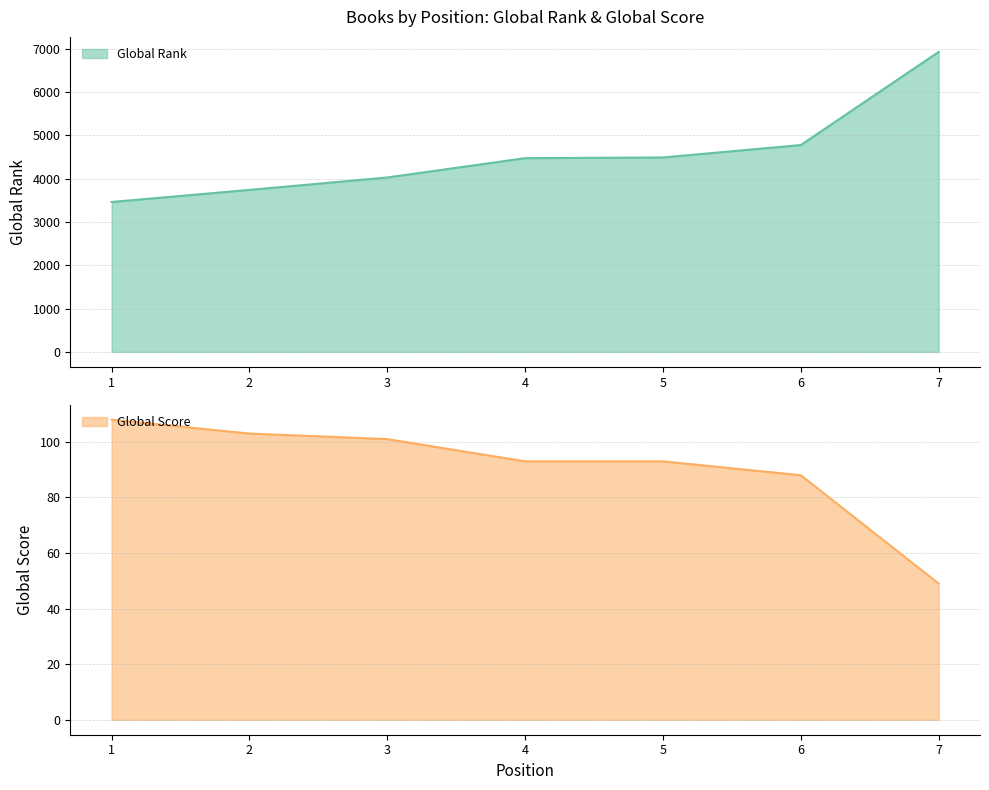

Where is Global Rank nearest to the value 5196?

6